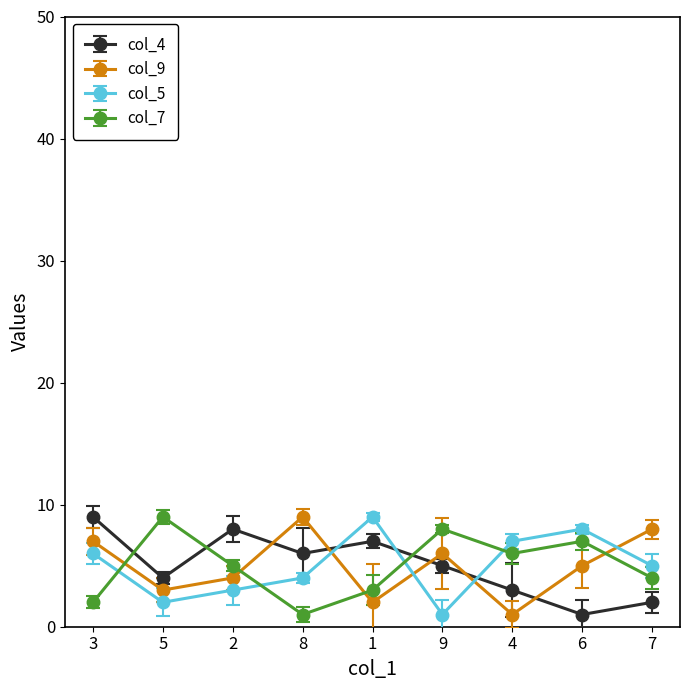

Reading left to right, list all the values displayed in this chart.

col_4: 3=9	5=4	2=8	8=6	1=7	9=5	4=3	6=1	7=2
col_9: 3=7	5=3	2=4	8=9	1=2	9=6	4=1	6=5	7=8
col_5: 3=6	5=2	2=3	8=4	1=9	9=1	4=7	6=8	7=5
col_7: 3=2	5=9	2=5	8=1	1=3	9=8	4=6	6=7	7=4